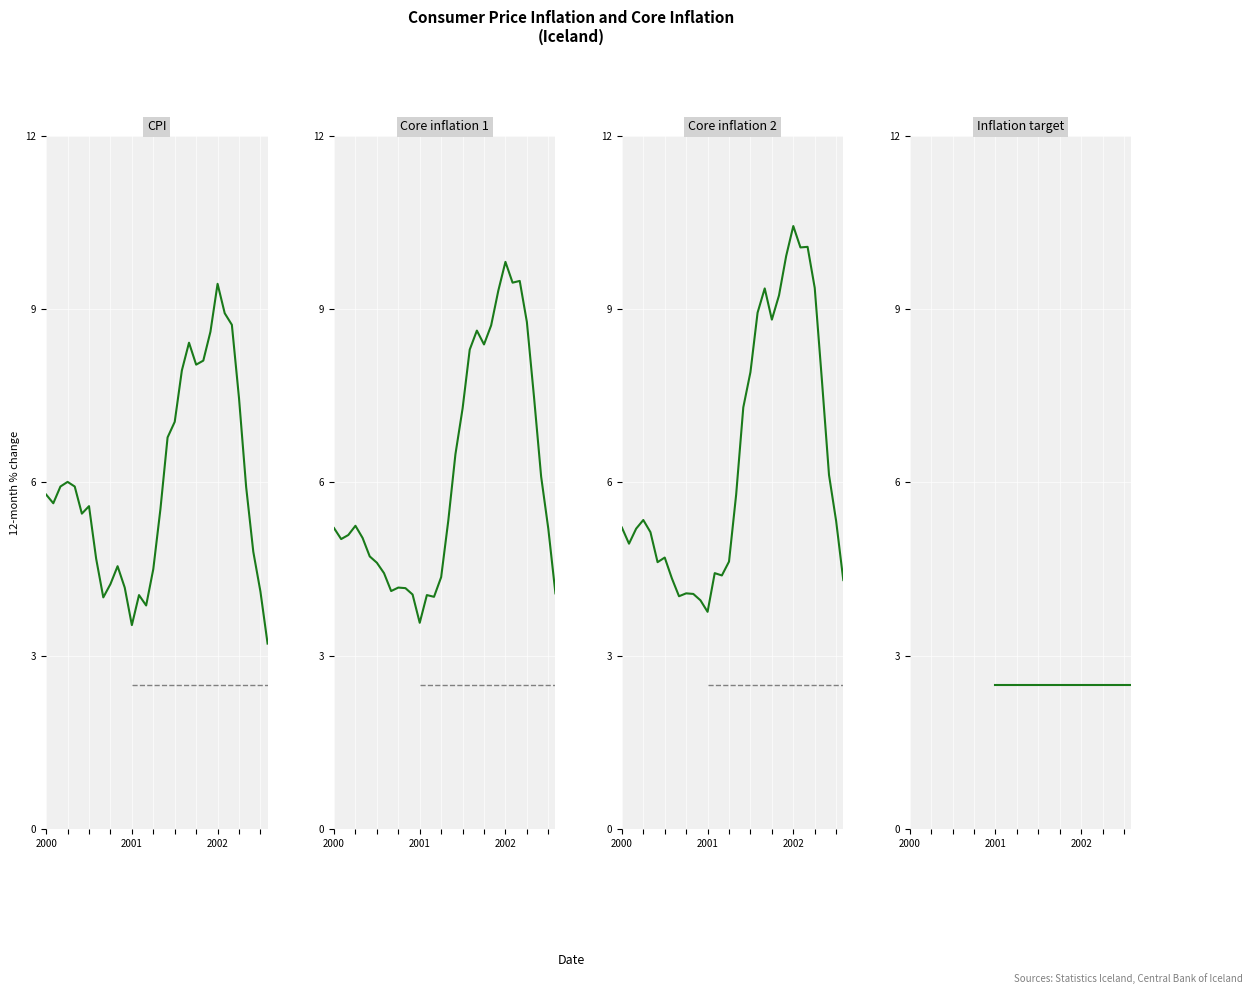

How many lines are shown in the chart?

4